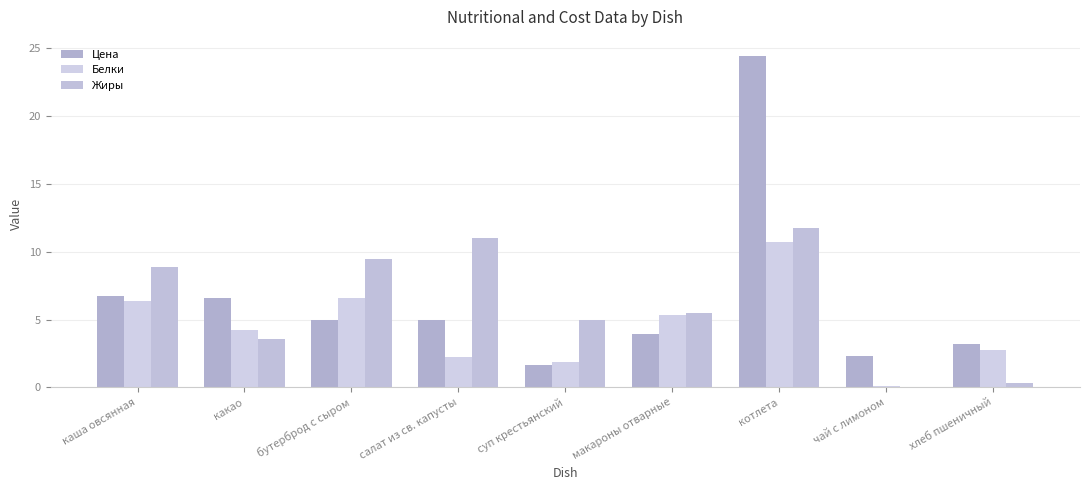

Which category has the highest value across all series?

котлета